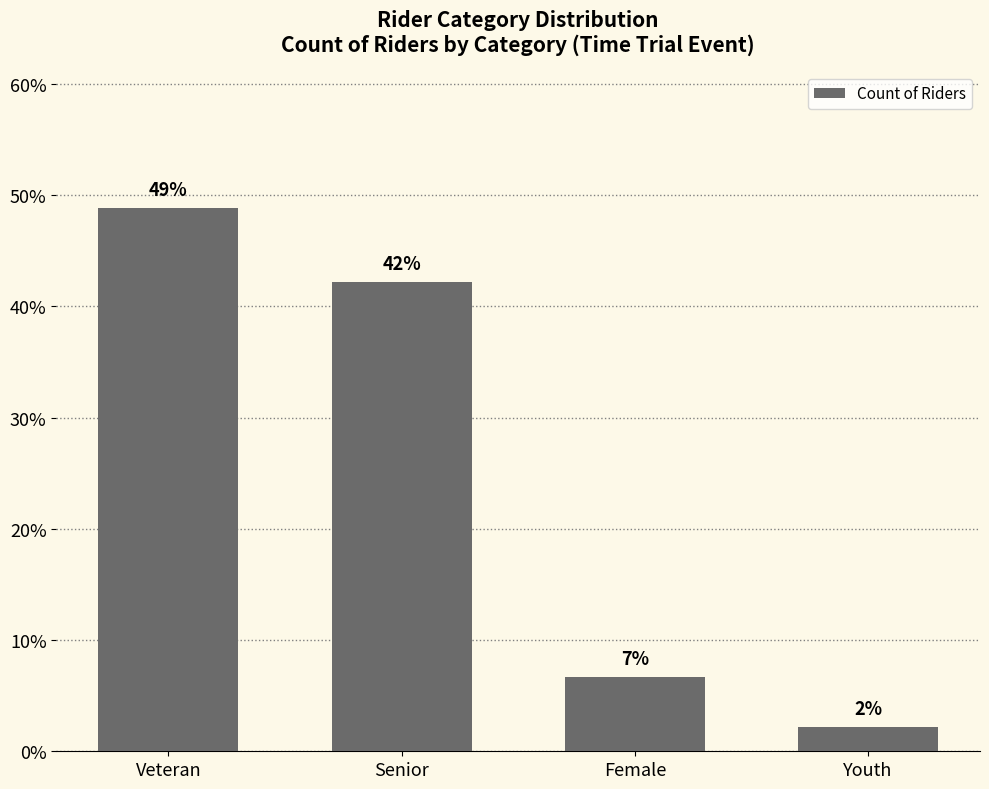

At which label is the value closest to 25?

Senior